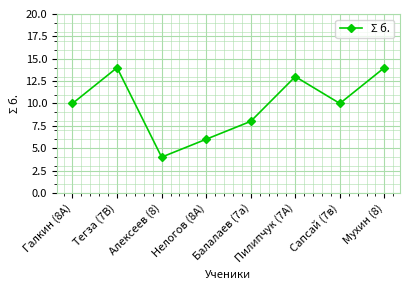

Is it true that the value at Балалаев (7а) is 13?

False